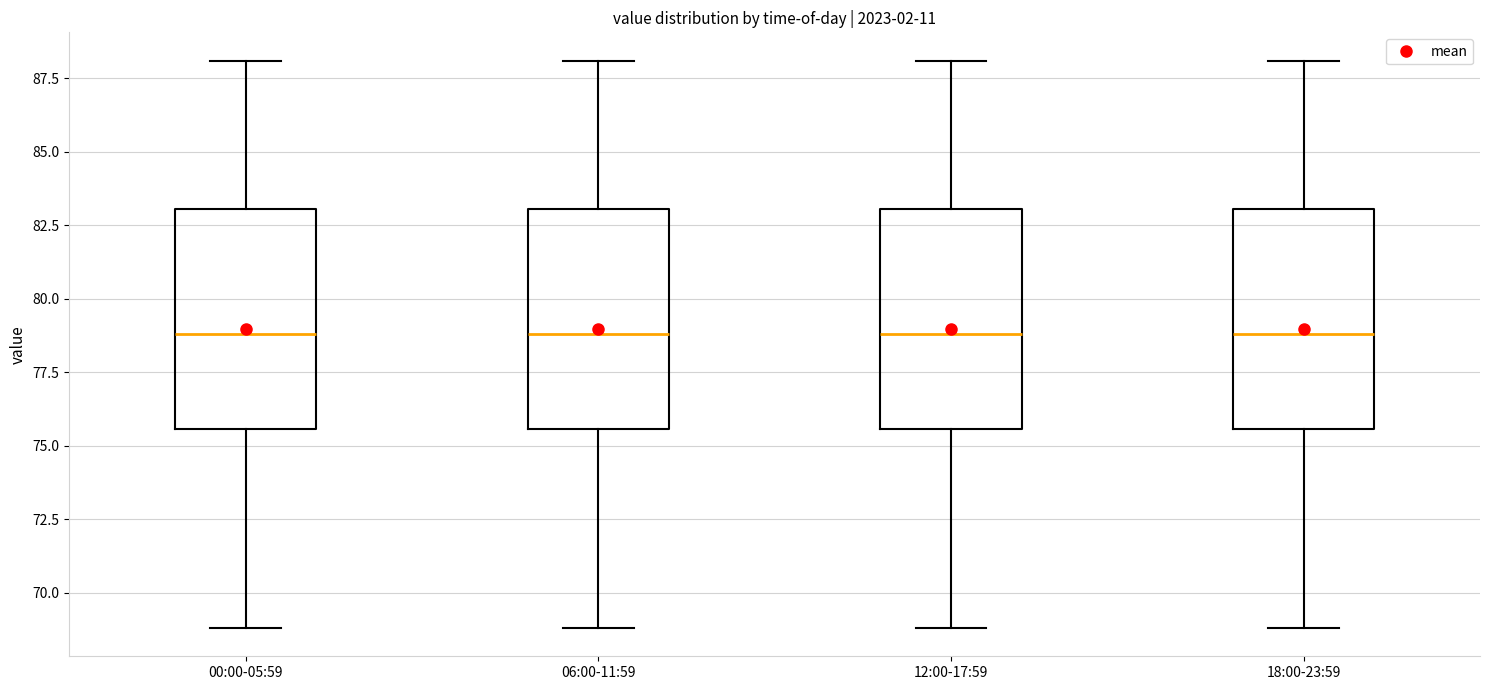

Reading left to right, read every box against the y-axis: the position of its median line, the range the box covers, and the ends of its whiskers. The values are not printed on the chart, so give them approximately, as read against the axis.

00:00-05:59: median 79.0, box 75.5 to 83.0, whiskers 69.0 to 88.0
06:00-11:59: median 79.0, box 75.5 to 83.0, whiskers 69.0 to 88.0
12:00-17:59: median 79.0, box 75.5 to 83.0, whiskers 69.0 to 88.0
18:00-23:59: median 79.0, box 75.5 to 83.0, whiskers 69.0 to 88.0